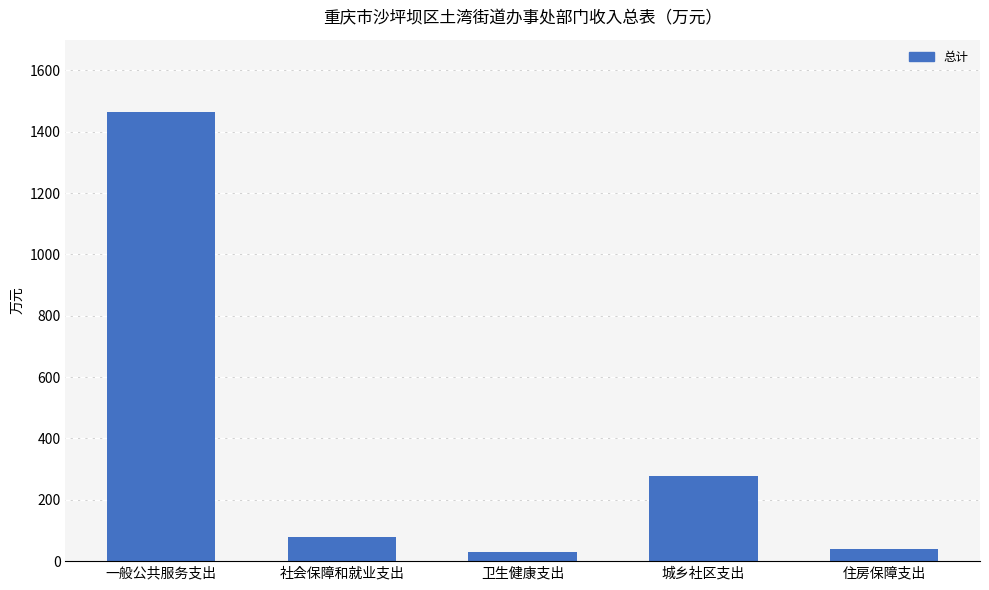

Which category has the highest value across all series?

一般公共服务支出